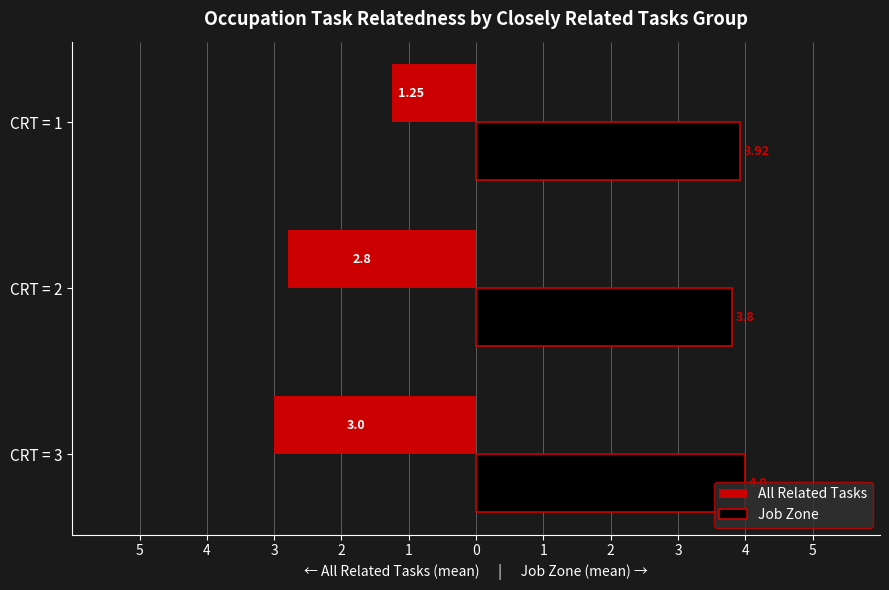

What are all the series names shown in the legend?

All Related Tasks, Job Zone